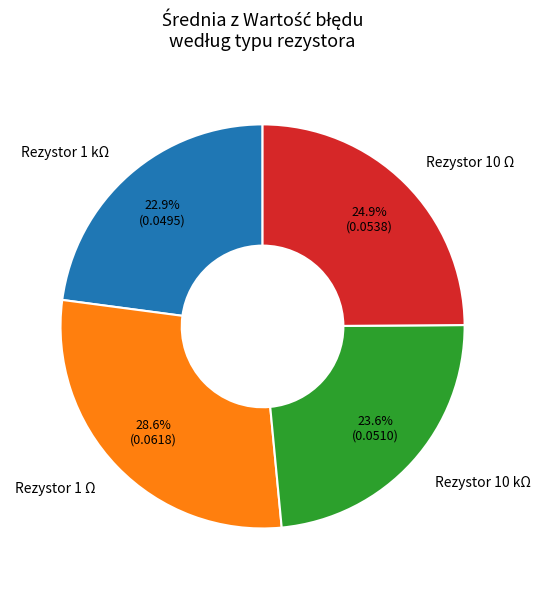

Which category has the smallest portion of the pie?

Rezystor 1 kΩ